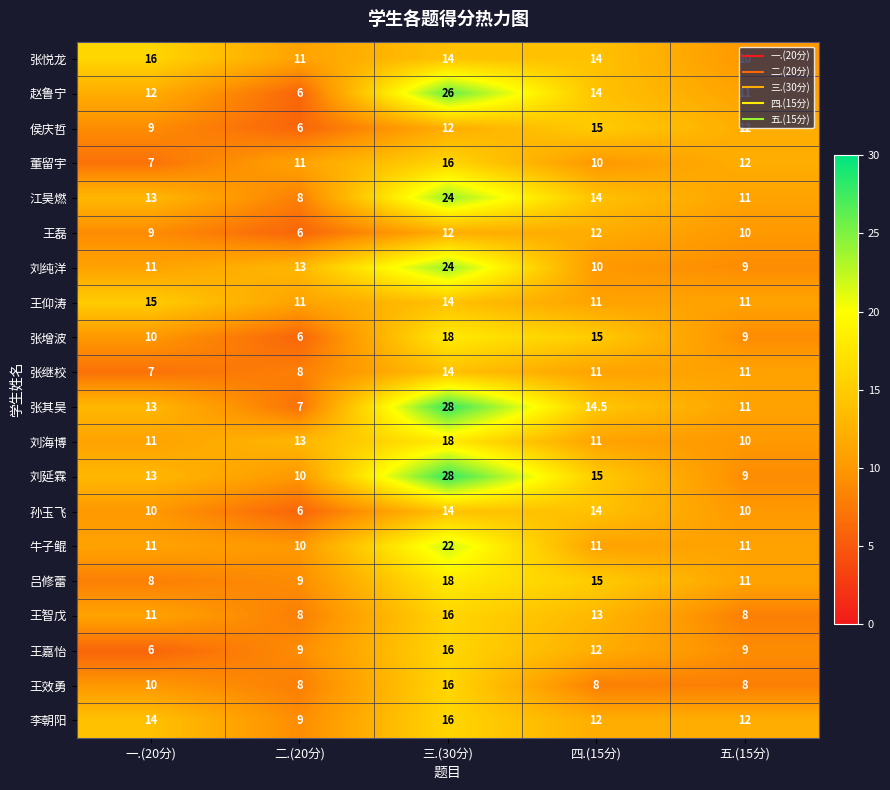

Which series has the largest range (max minus min)?

张其昊